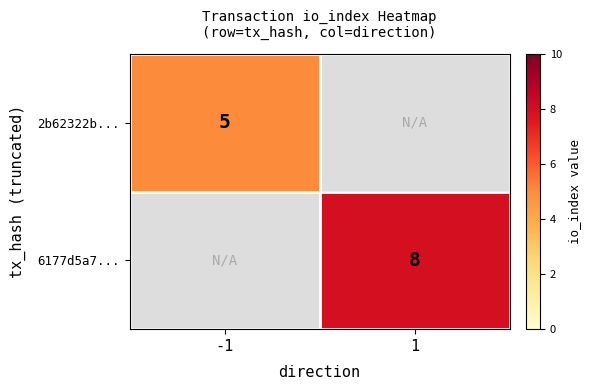

The 6177d5a7... series shows 8 at 1. True or false?

True